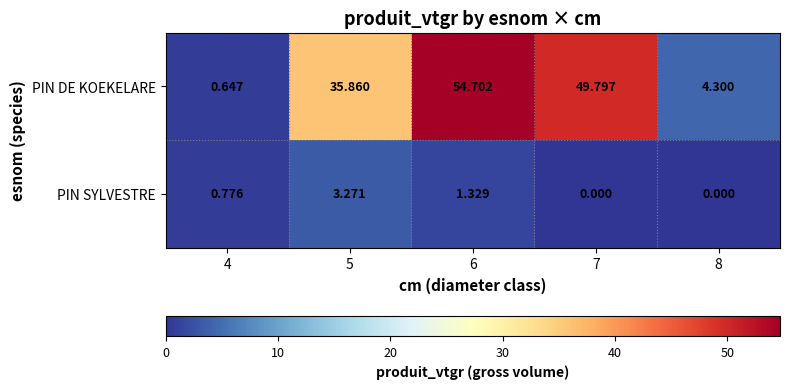

Between 5 and 7, which series saw the biggest shift?

PIN DE KOEKELARE